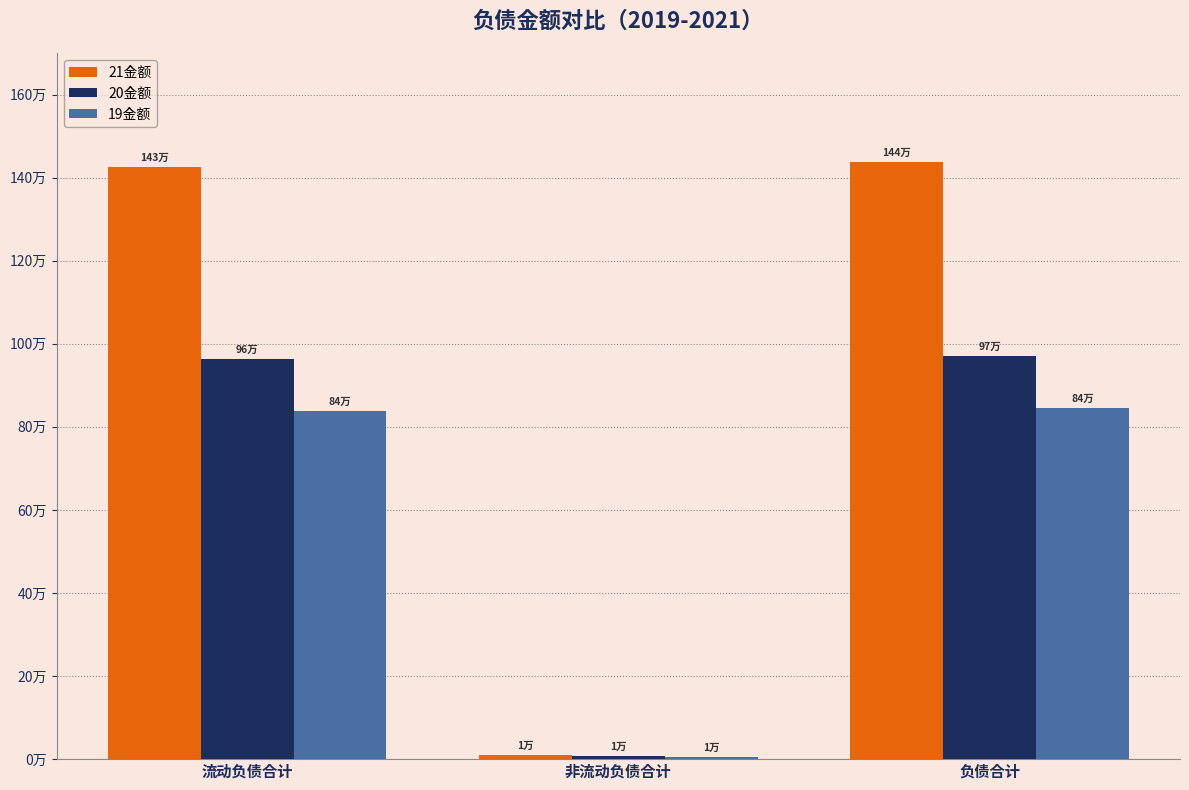

Between 流动负债合计 and 非流动负债合计, which series saw the biggest shift?

21金额